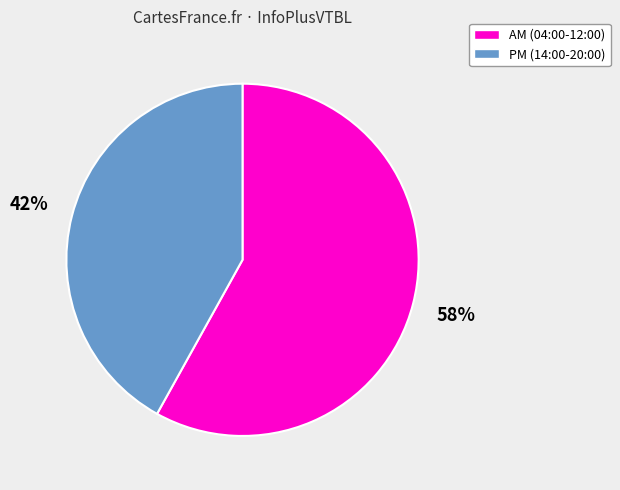

To the nearest percent, what is the difference between the largest and smallest slice percentages?

16%